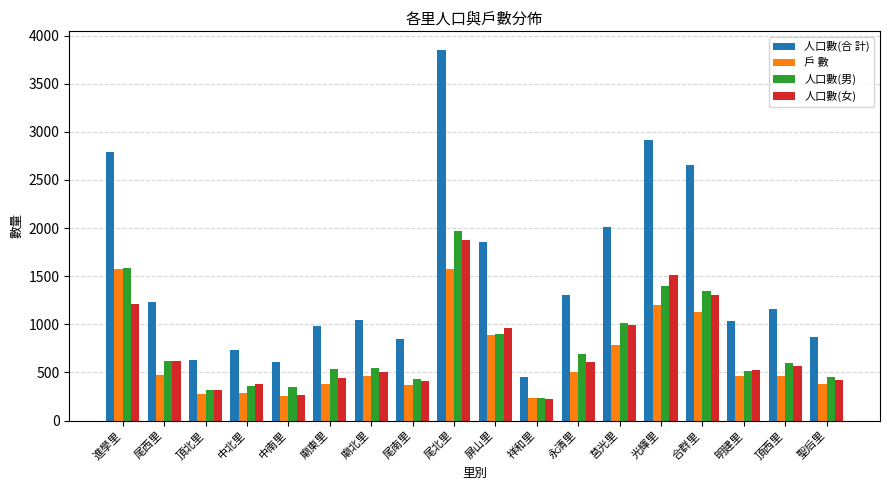

At which label does 人口數(女) reach its peak?

尾北里